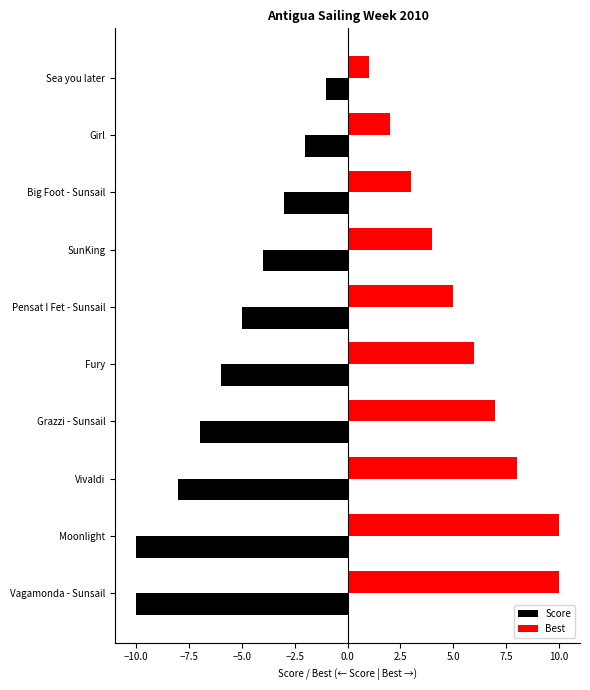

What is the maximum value shown in the chart?

10